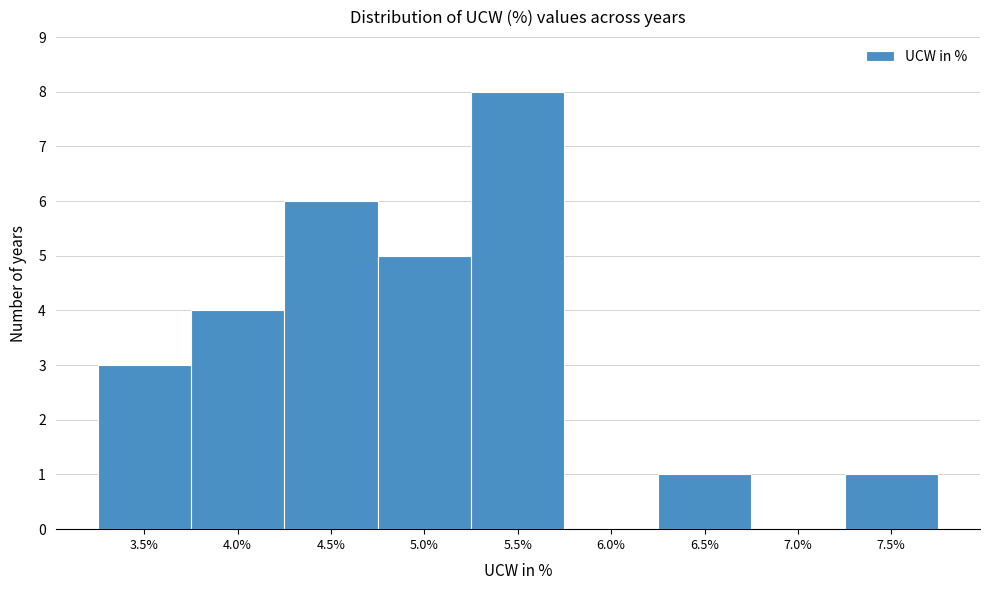

Reading right to left, what are all the values shown in this chart?

7.5%=1	7.0%=0	6.5%=1	6.0%=0	5.5%=8	5.0%=5	4.5%=6	4.0%=4	3.5%=3